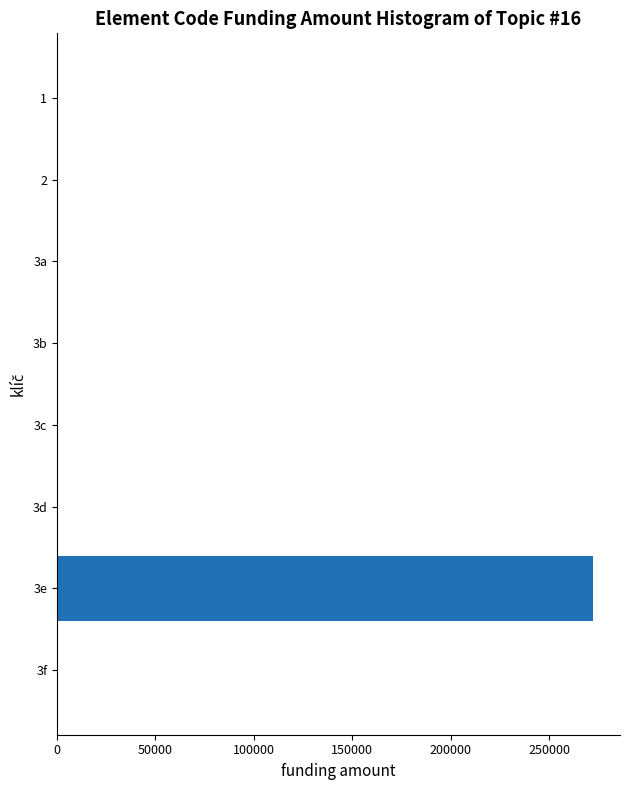

The value at 1 is 111105. True or false?

False